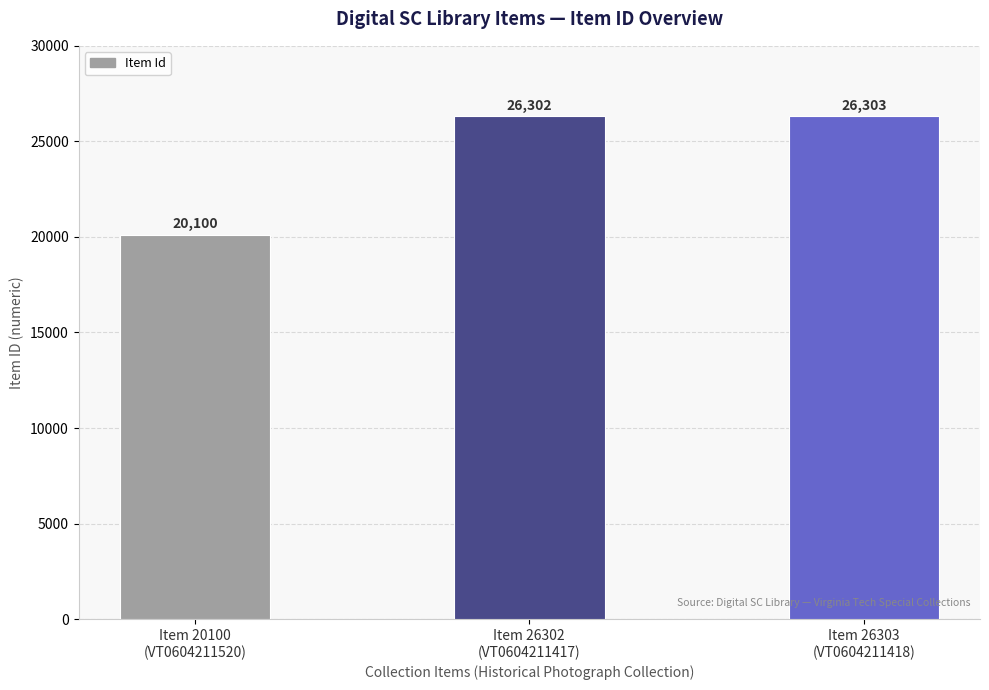

Where is the data nearest to the value 23201?

Item 20100
(VT0604211520)